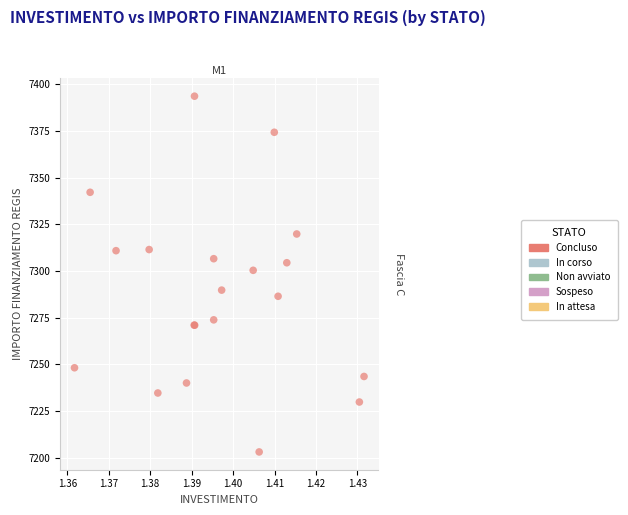

What Y value in the scatter plot is closest to 7298?

7300.3